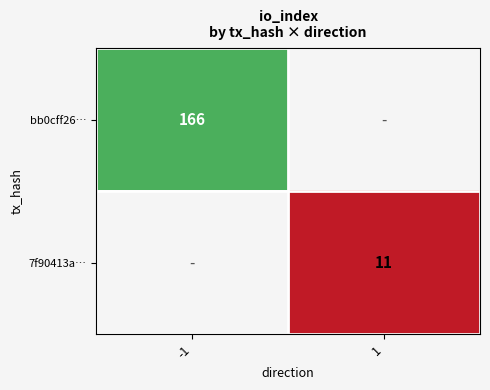

Is it true that bb0cff26… equals 166 at -1?

True